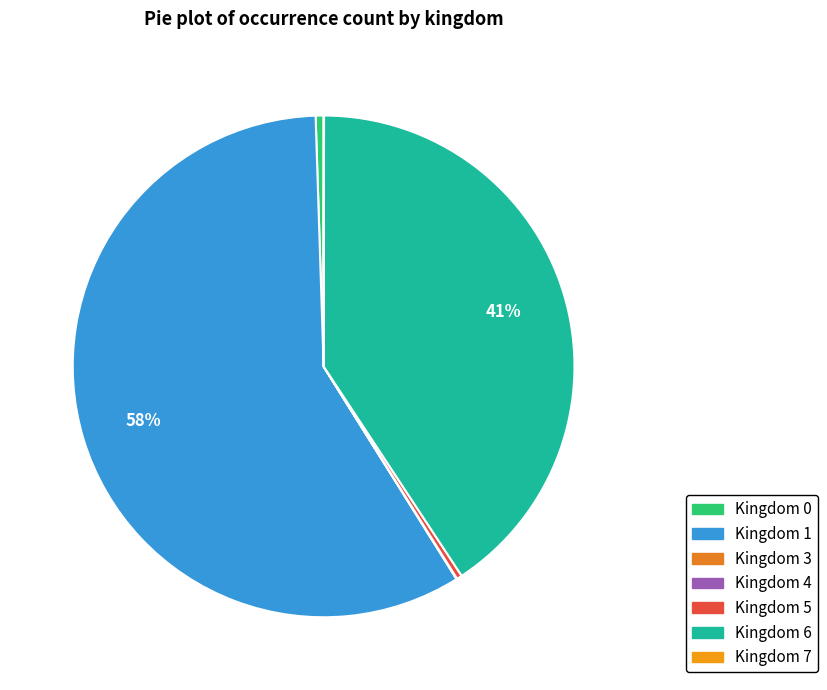

What is the smallest slice in the pie chart?

4